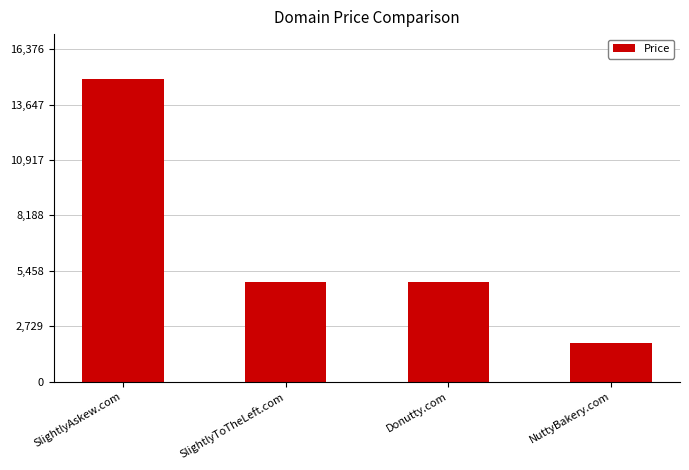

What is the sum of all values?

26552